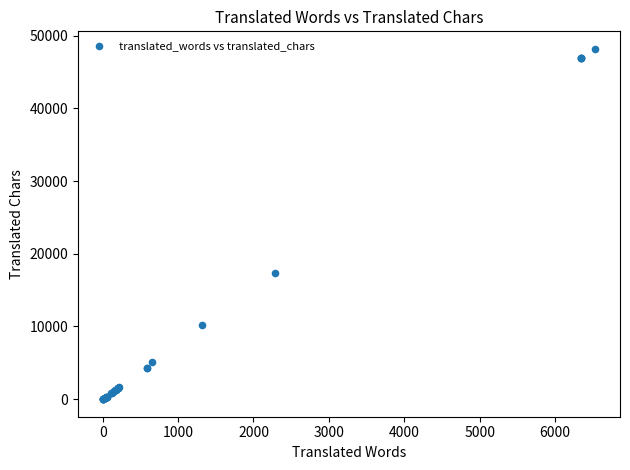

What Y value in the scatter plot is closest to 24087?

17371